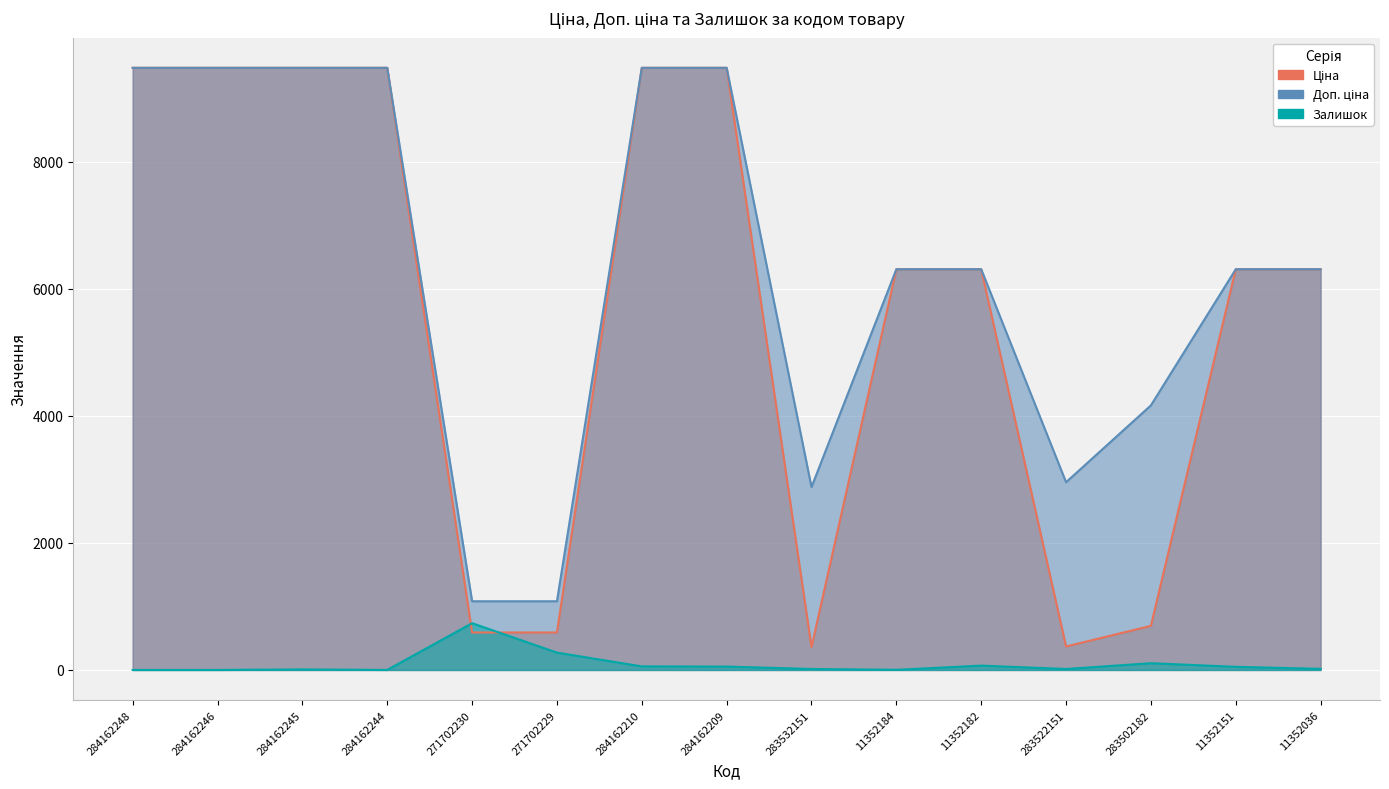

At which category does Доп. ціна reach its first local valley?

283532151